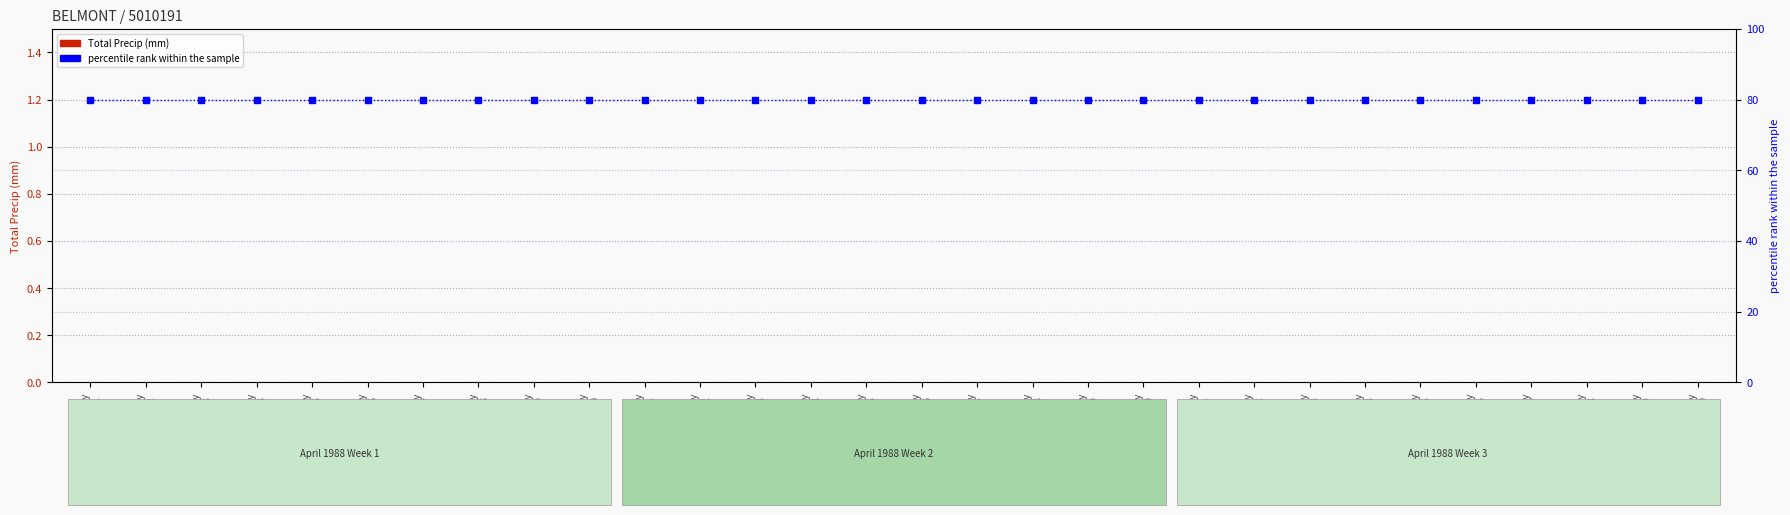

Reading left to right, list all the values displayed in this chart.

Total Precip (mm): 0	0	0	0	0	0	0	0	0	0	0	0	0	0	0	0	0	0	0	0	0	0	0	0	0	0	0	0	0	0
percentile rank within the sample: 80	80	80	80	80	80	80	80	80	80	80	80	80	80	80	80	80	80	80	80	80	80	80	80	80	80	80	80	80	80